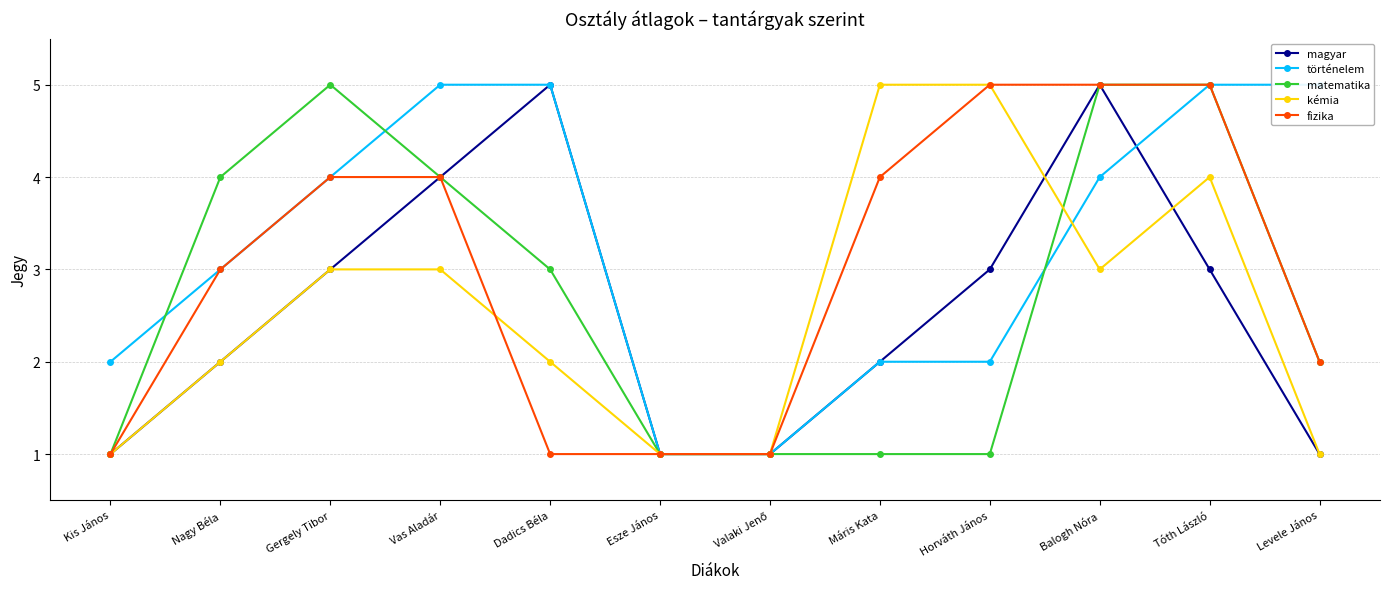

How many values in the fizika series are below 4?

6